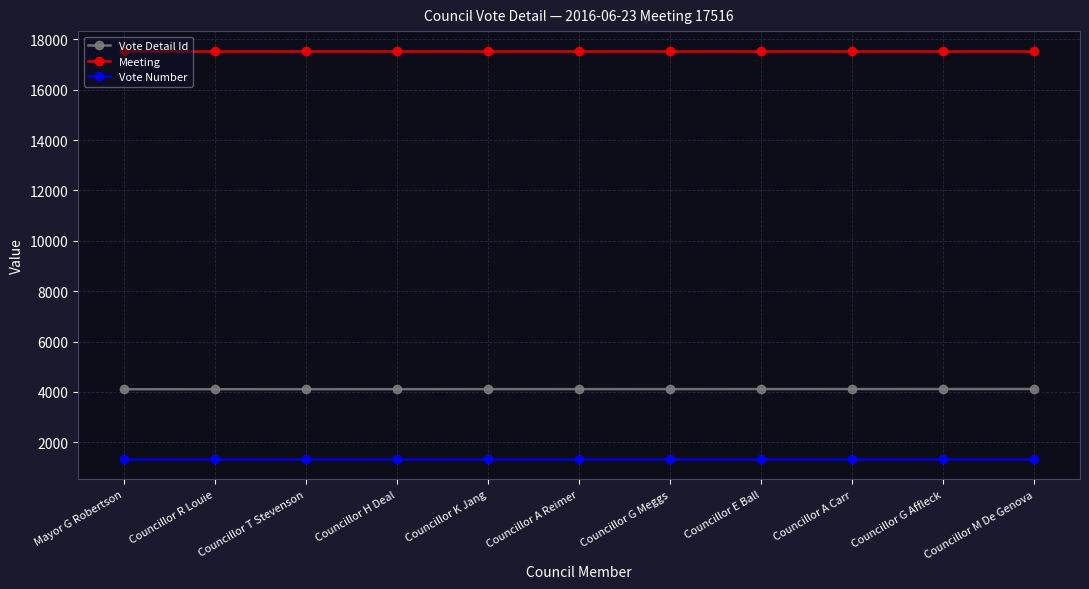

Which series has the largest total across all categories?

Meeting